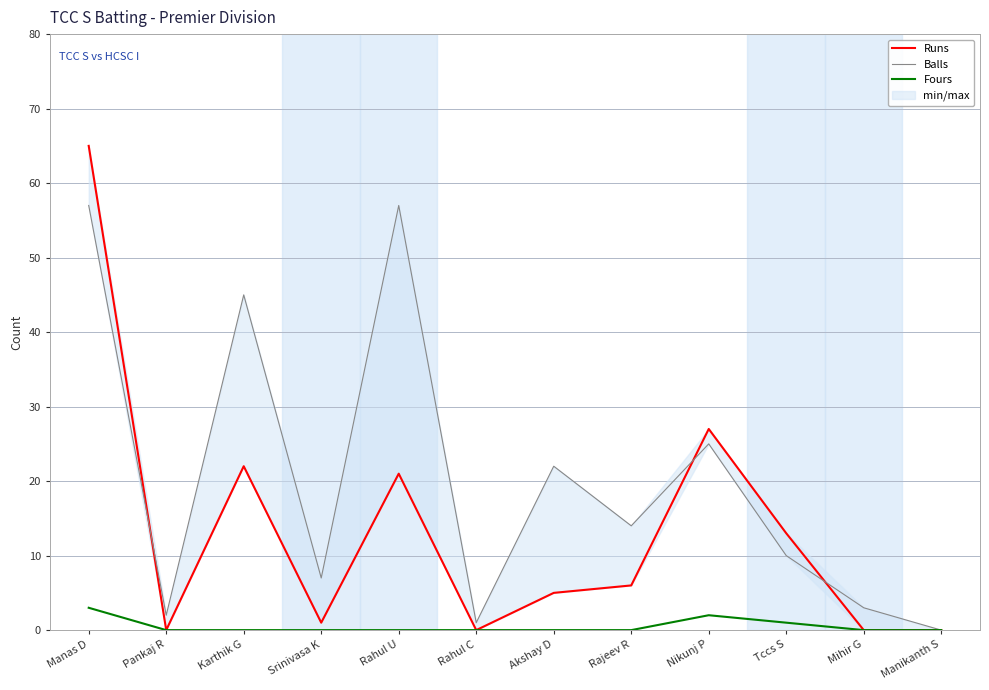

Reading left to right, list all the values displayed in this chart.

Runs: Manas D=65	Pankaj R=0	Karthik G=22	Srinivasa K=1	Rahul U=21	Rahul C=0	Akshay D=5	Rajeev R=6	Nikunj P=27	Tccs S=13	Mihir G=0	Manikanth S=0
Balls: Manas D=57	Pankaj R=2	Karthik G=45	Srinivasa K=7	Rahul U=57	Rahul C=1	Akshay D=22	Rajeev R=14	Nikunj P=25	Tccs S=10	Mihir G=3	Manikanth S=0
Fours: Manas D=3	Pankaj R=0	Karthik G=0	Srinivasa K=0	Rahul U=0	Rahul C=0	Akshay D=0	Rajeev R=0	Nikunj P=2	Tccs S=1	Mihir G=0	Manikanth S=0